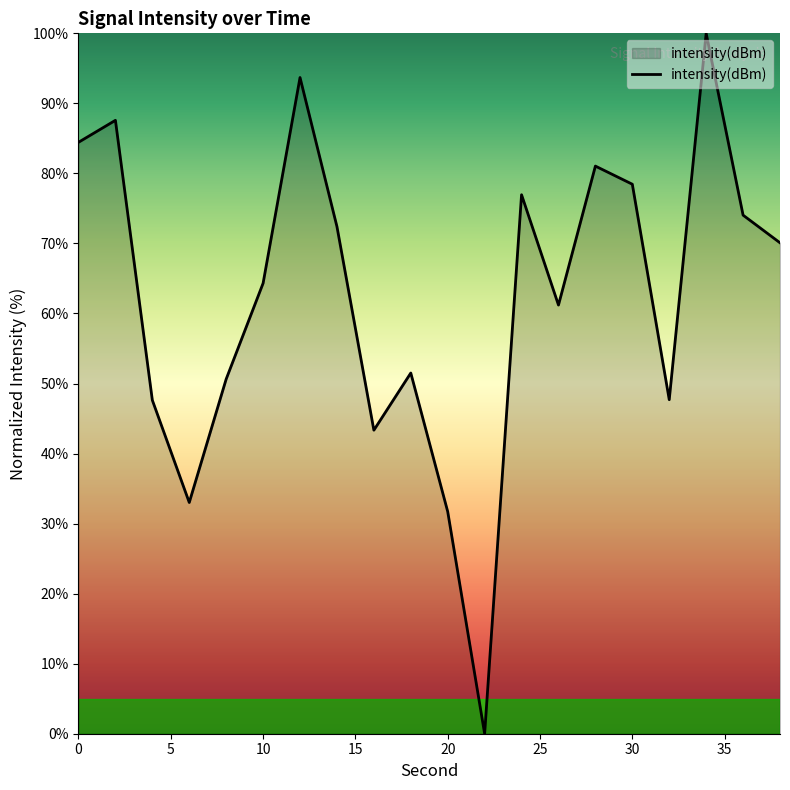

What is the difference between the maximum and minimum values?

100.0